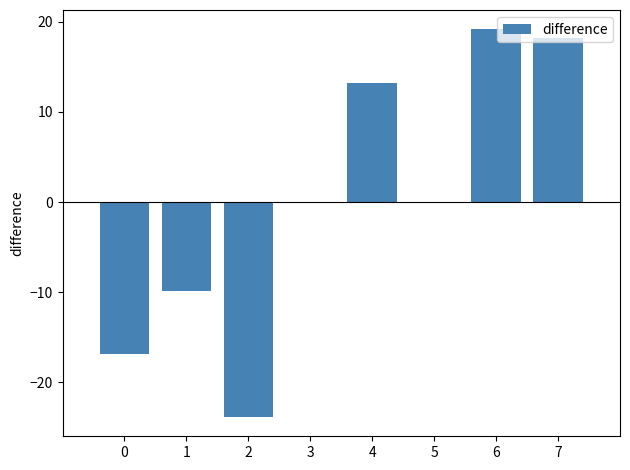

Reading left to right, transcribe all the data shown in this chart.

-16.8	-9.8	-23.8	0.0	13.2	0.0	19.2	18.2